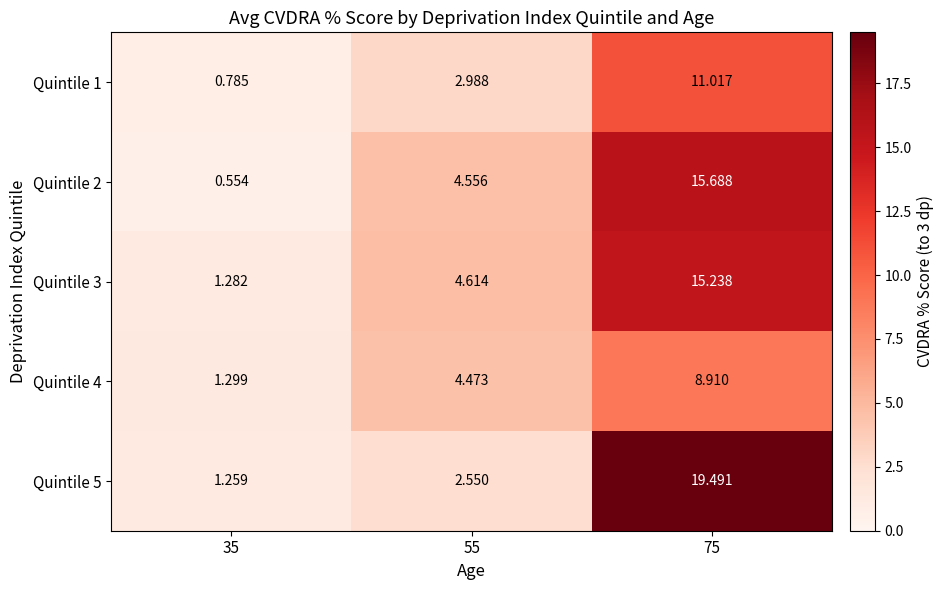

Is the value of Quintile 3 at 75 greater than the value of Quintile 1 at 75?

Yes